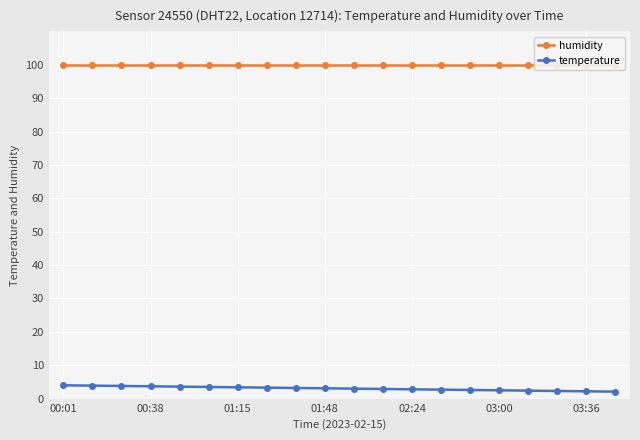

What is the sum of the humidity values at 01:15 and 8?

199.8